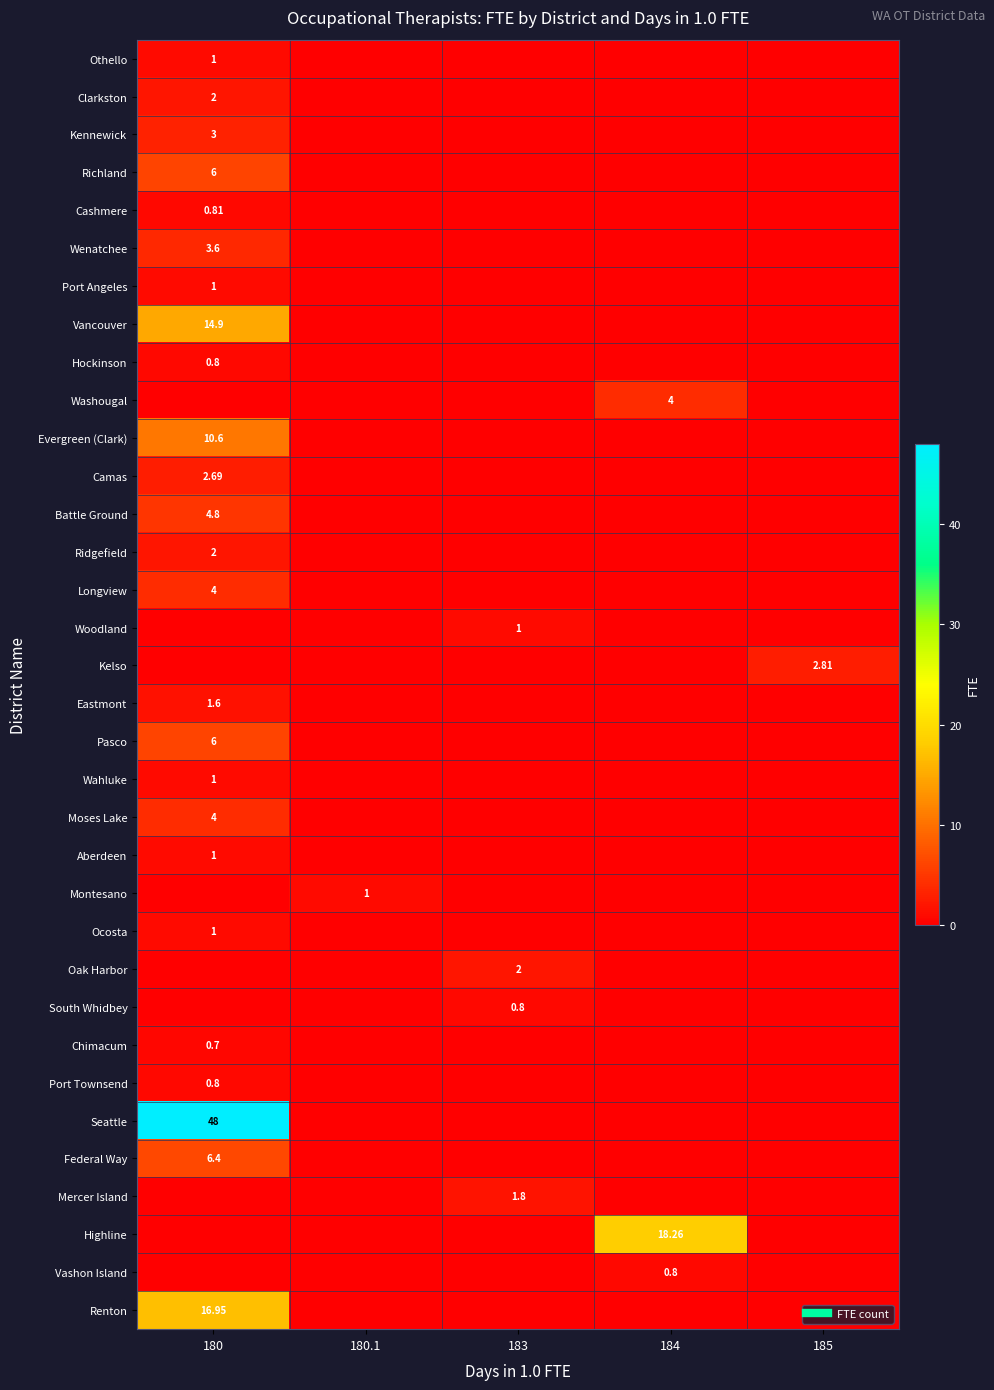

How many distinct data groups are displayed?

34